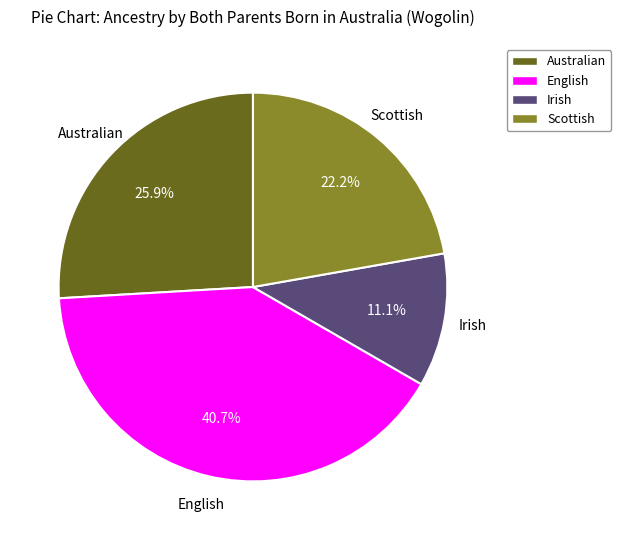

What percentage is NOT represented by Irish?

88.9%